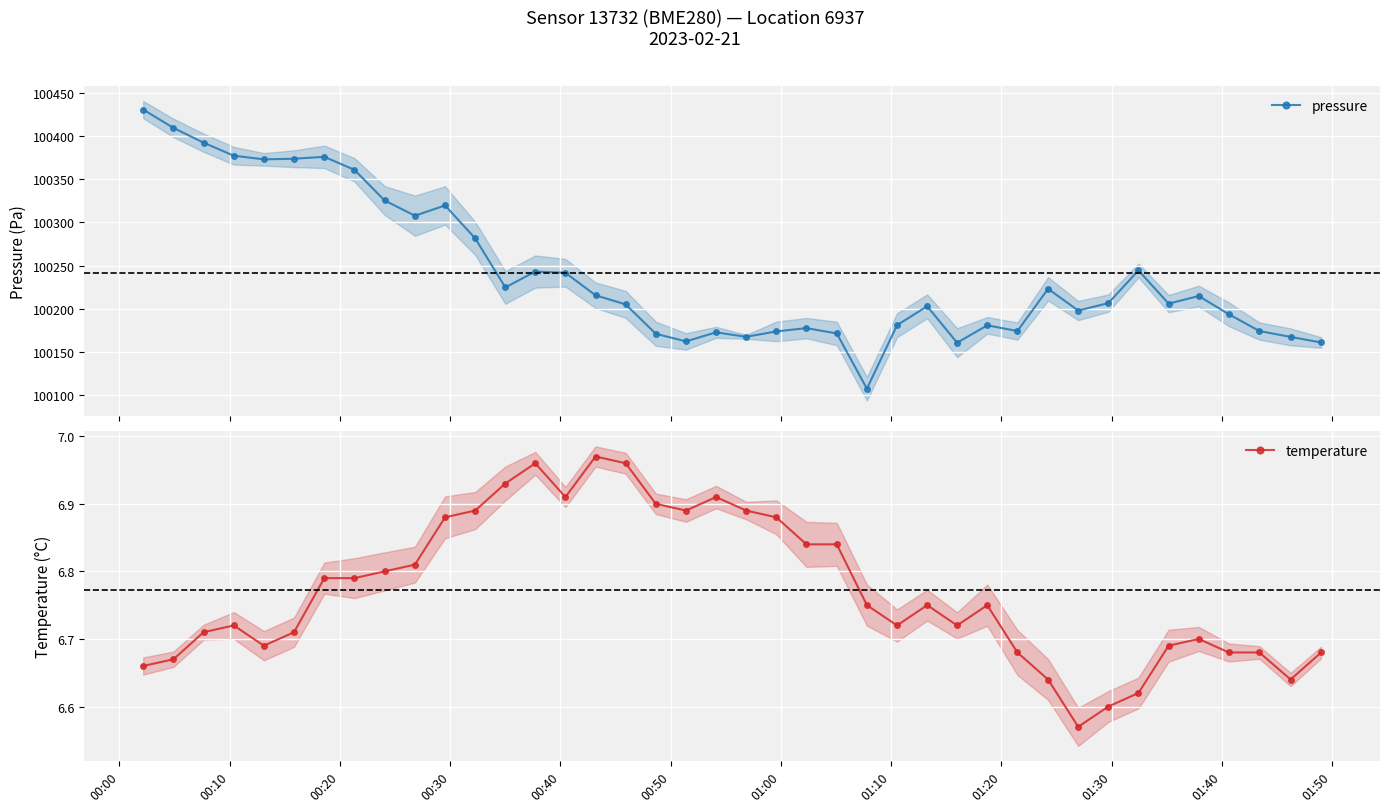

What is the value of the pressure point at the 14th from the left?

100243.0